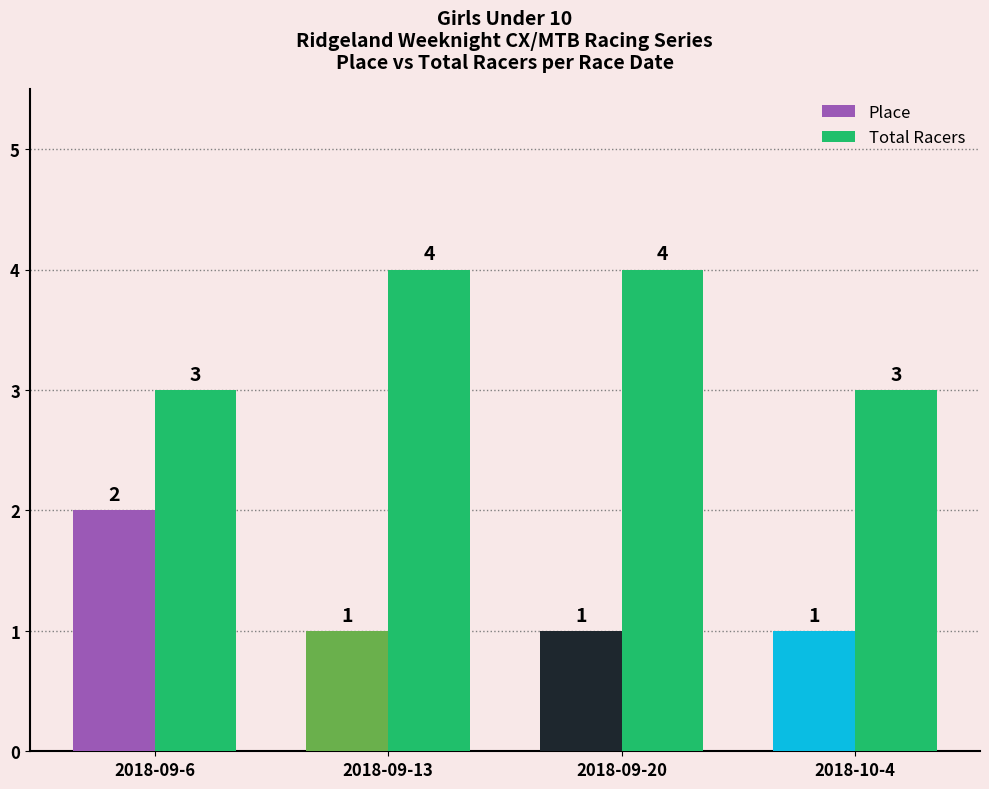

What is the maximum value shown in the chart?

4